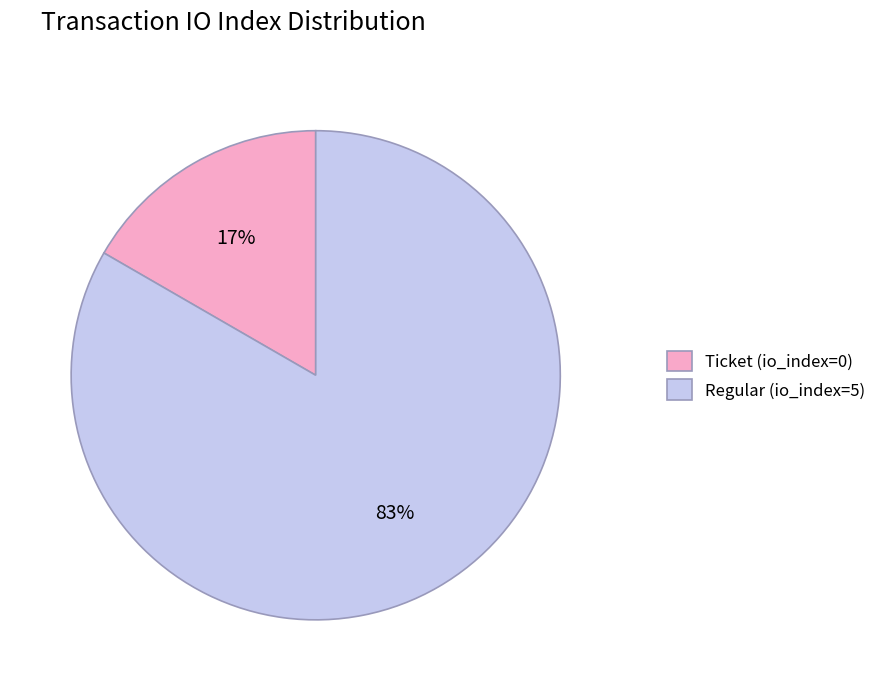

How many slices are in this pie chart?

2